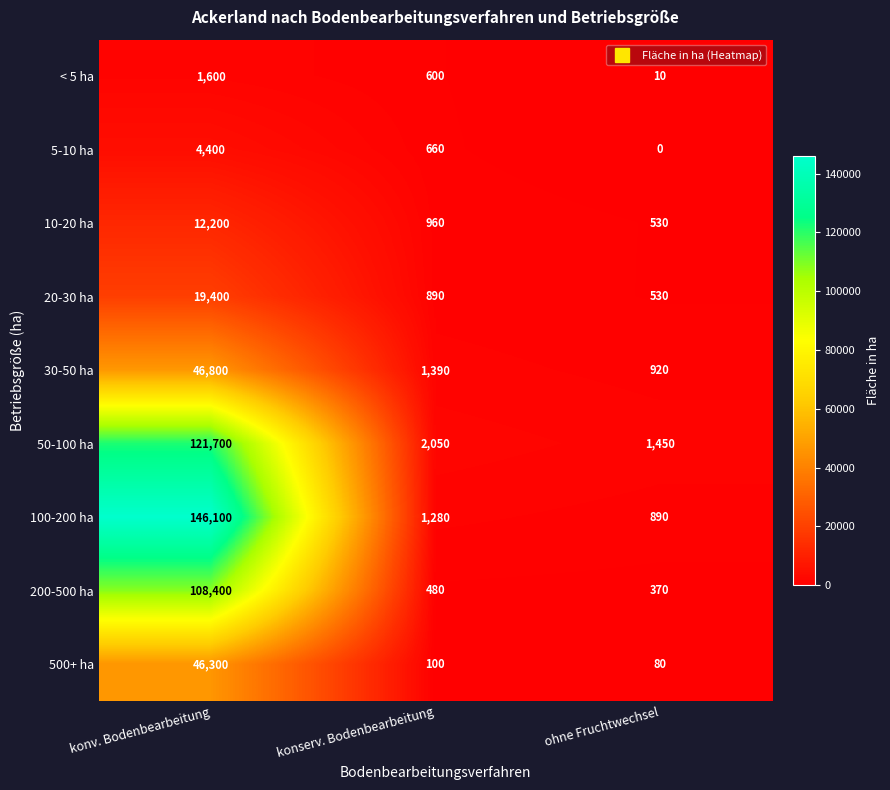

How many categories are shown in the chart?

3